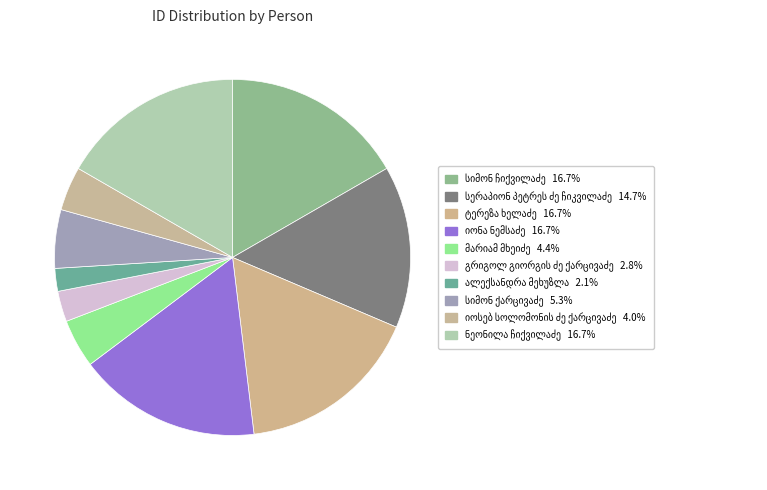

How many segments does this pie chart have?

10